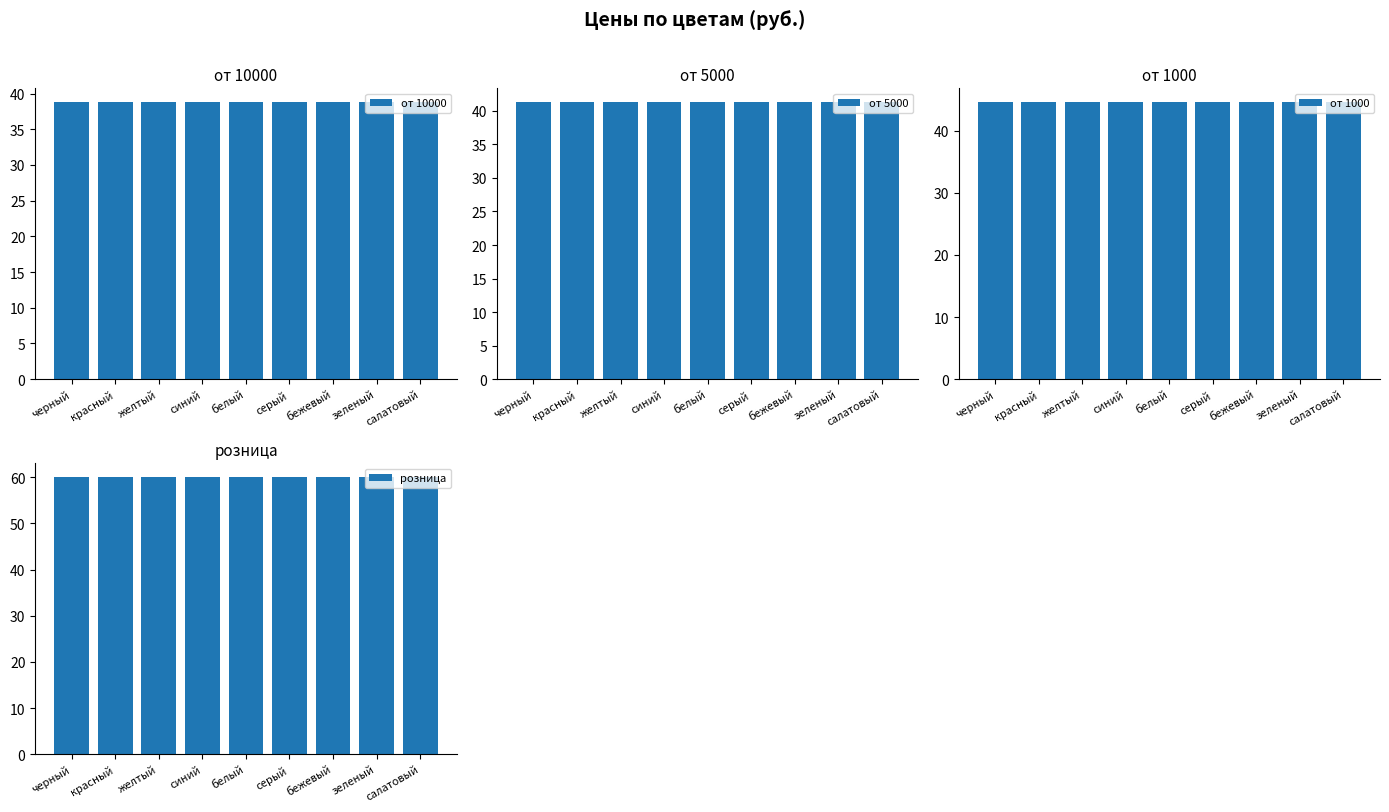

How many series are shown in this chart?

4